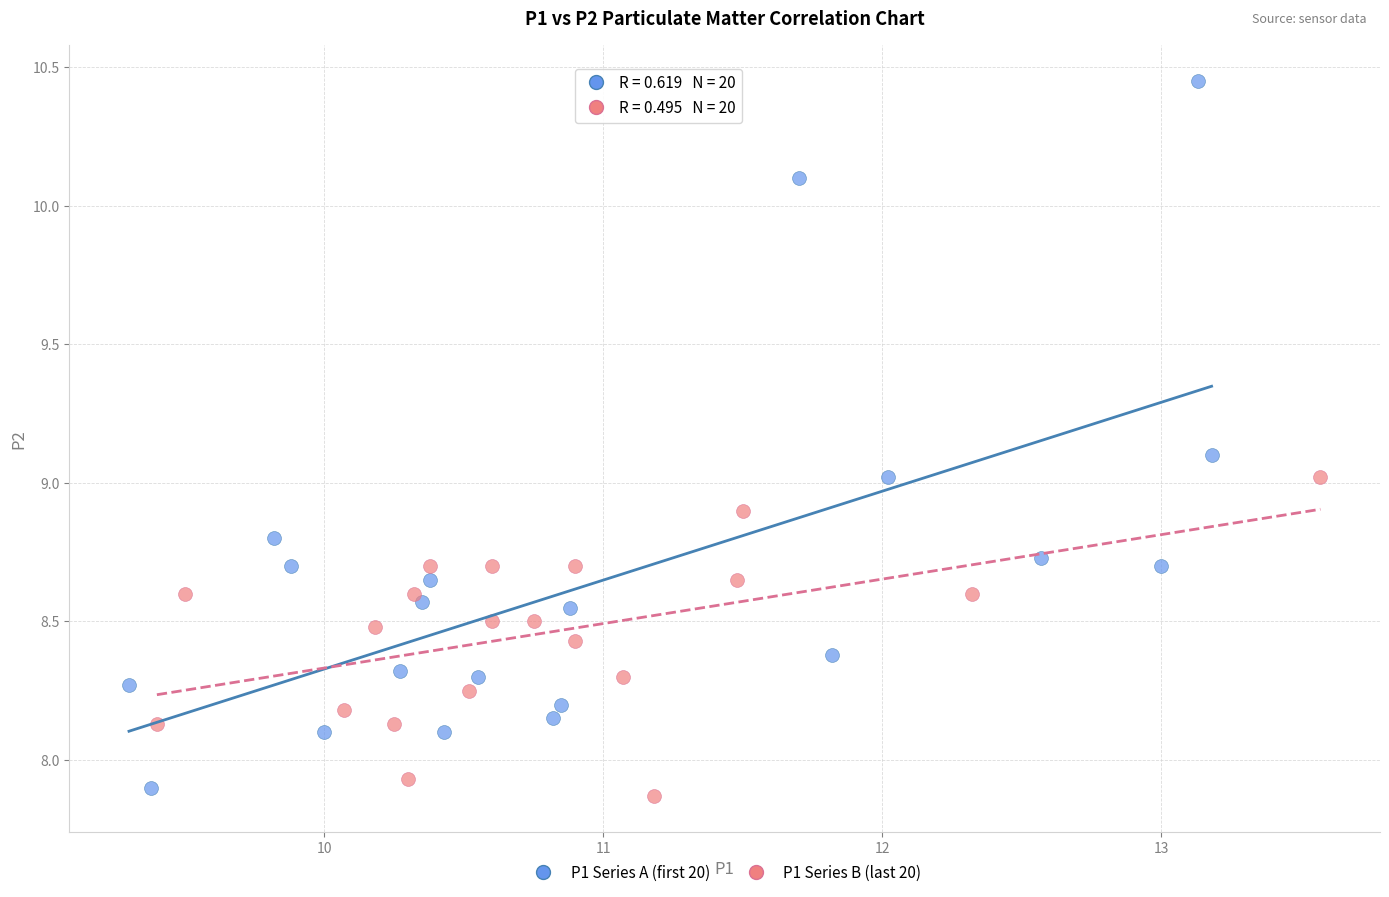

Which series reaches the minimum Y coordinate?

P1 Series B (last 20)